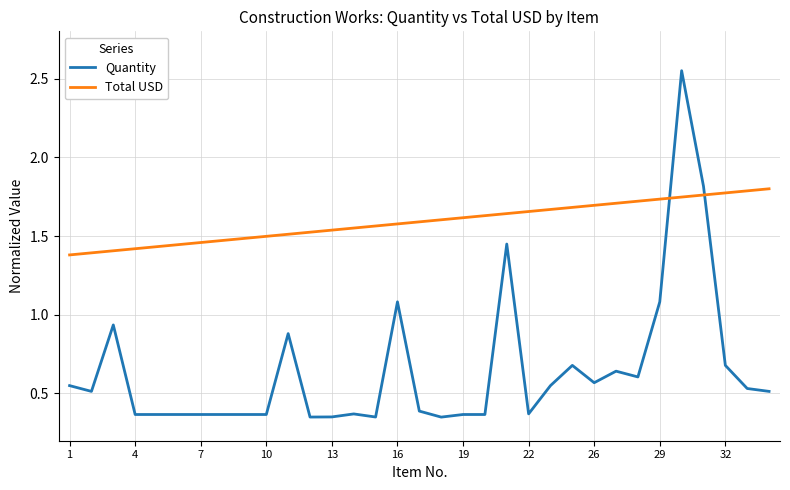

Rank the series by their maximum value, from lowest to highest.

Total USD, Quantity